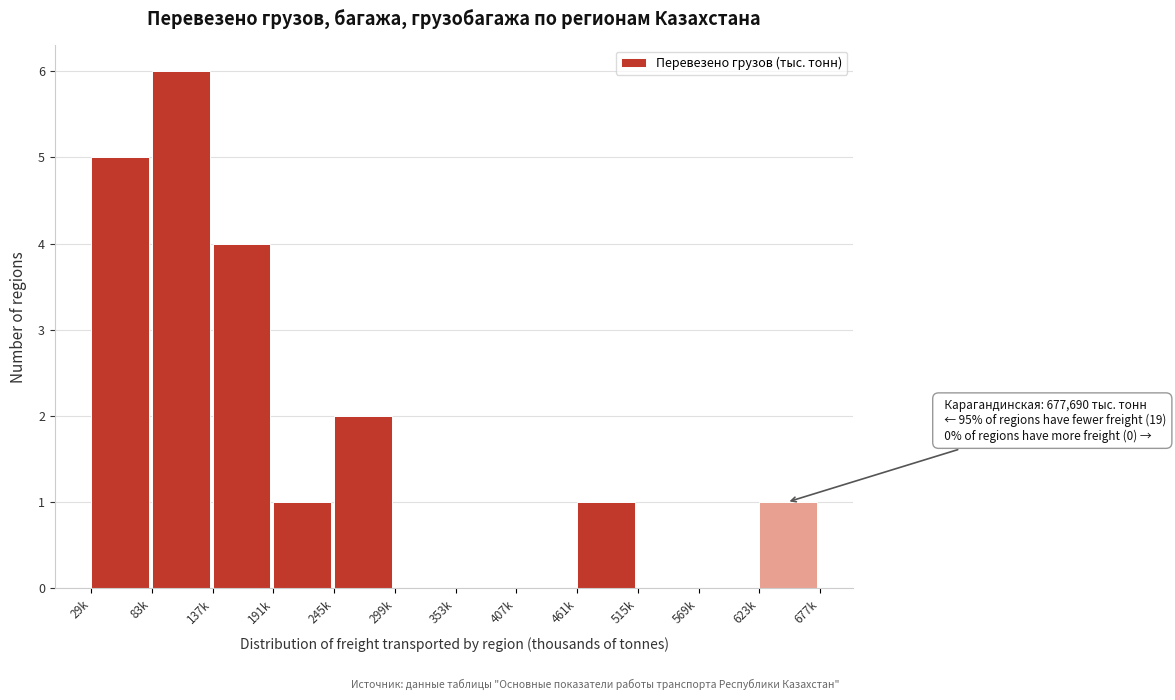

Reading left to right, transcribe all the data shown in this chart.

29k=5	83k=6	137k=4	191k=1	245k=2	299k=0	353k=0	407k=0	461k=1	515k=0	569k=0	623k=1